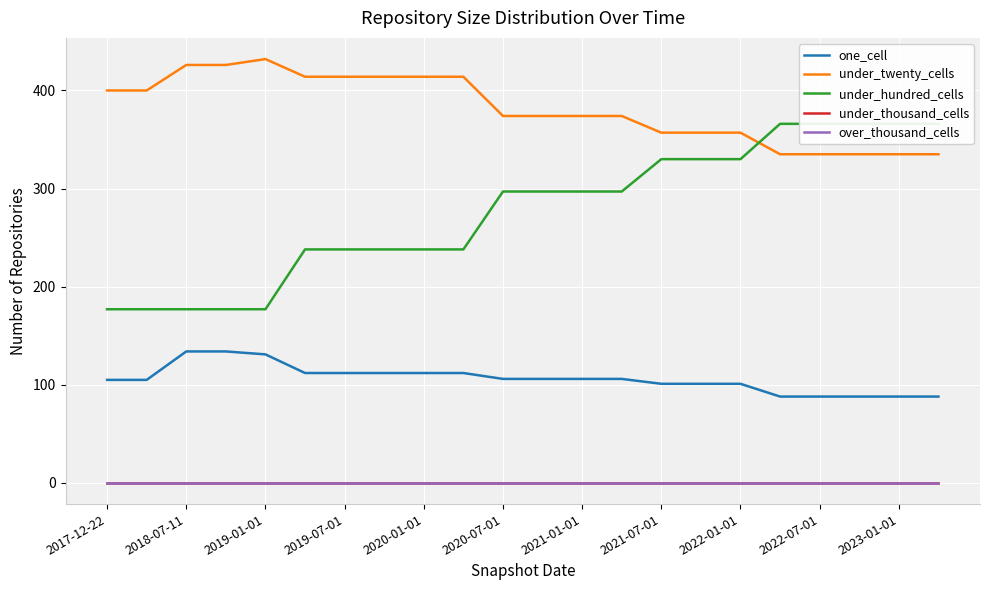

The value of over_thousand_cells at 2022-07-01 is 0. True or false?

True